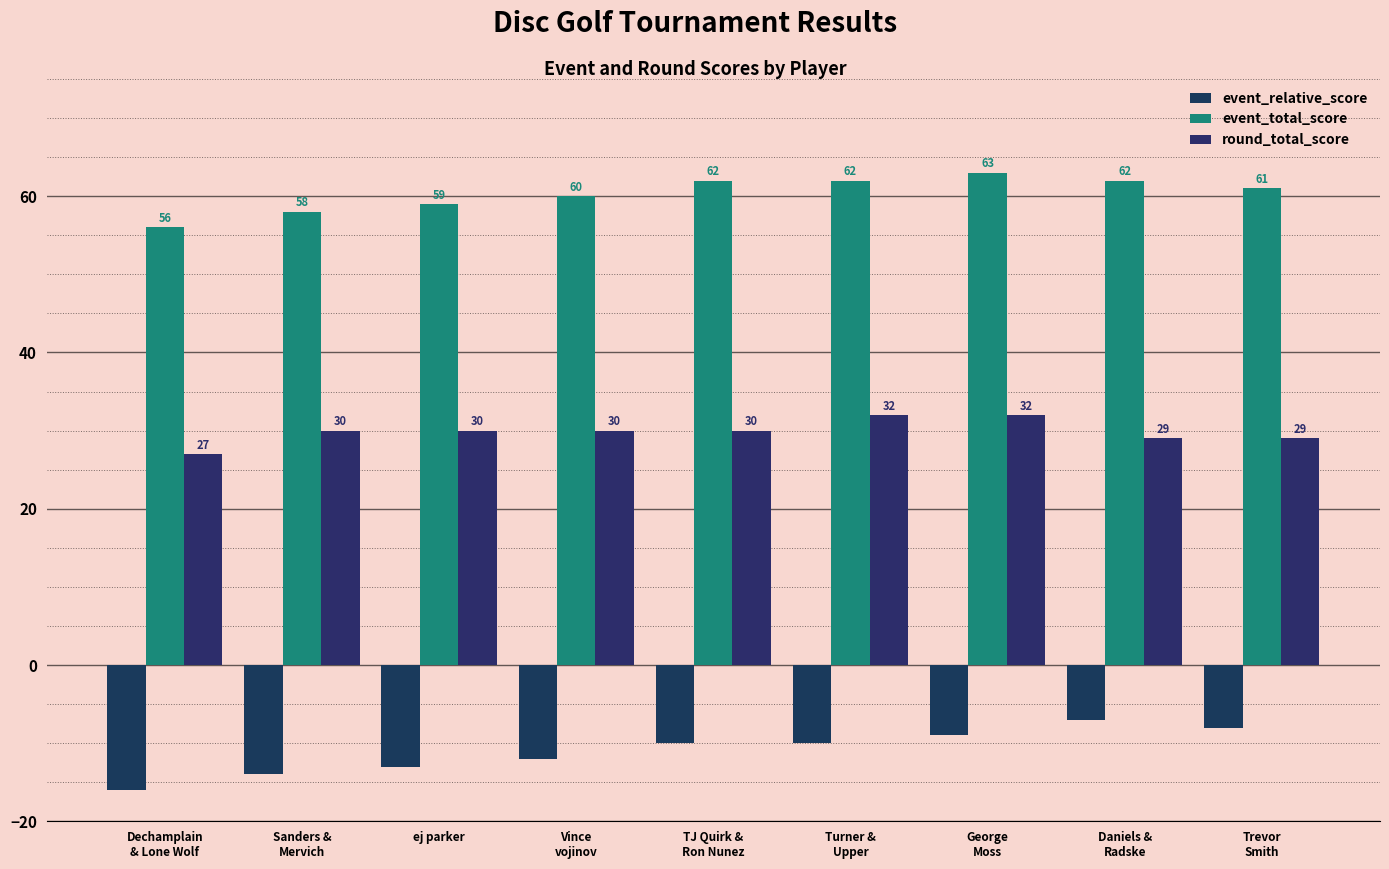

At which category is the sum across all series the highest?

George
Moss